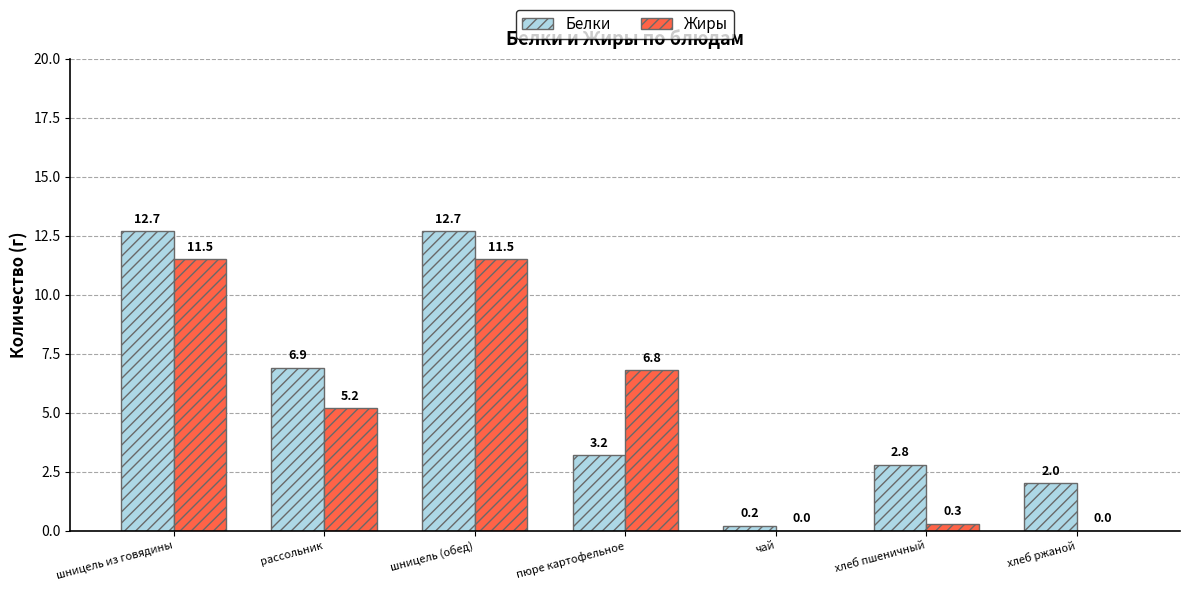

What is the sum of the Белки values at шницель (обед) and хлеб ржаной?

14.7